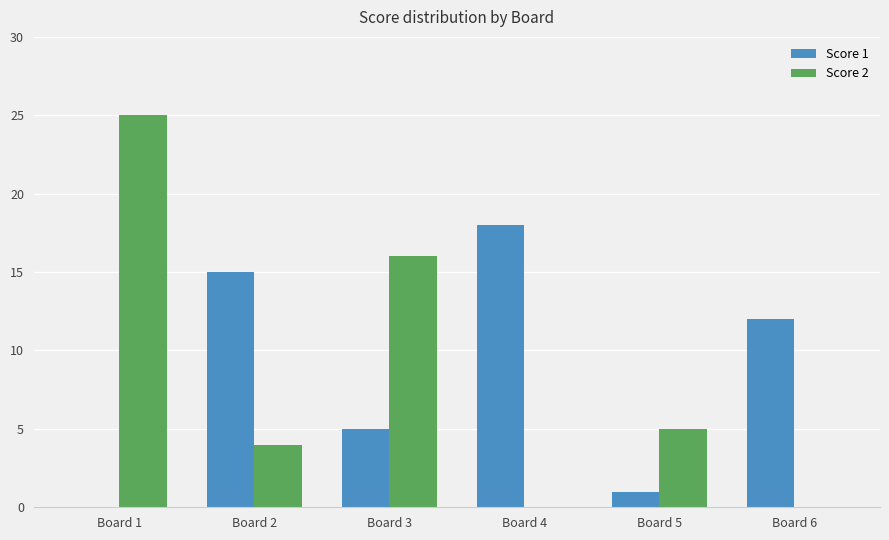

Count the number of categories in the chart.

6